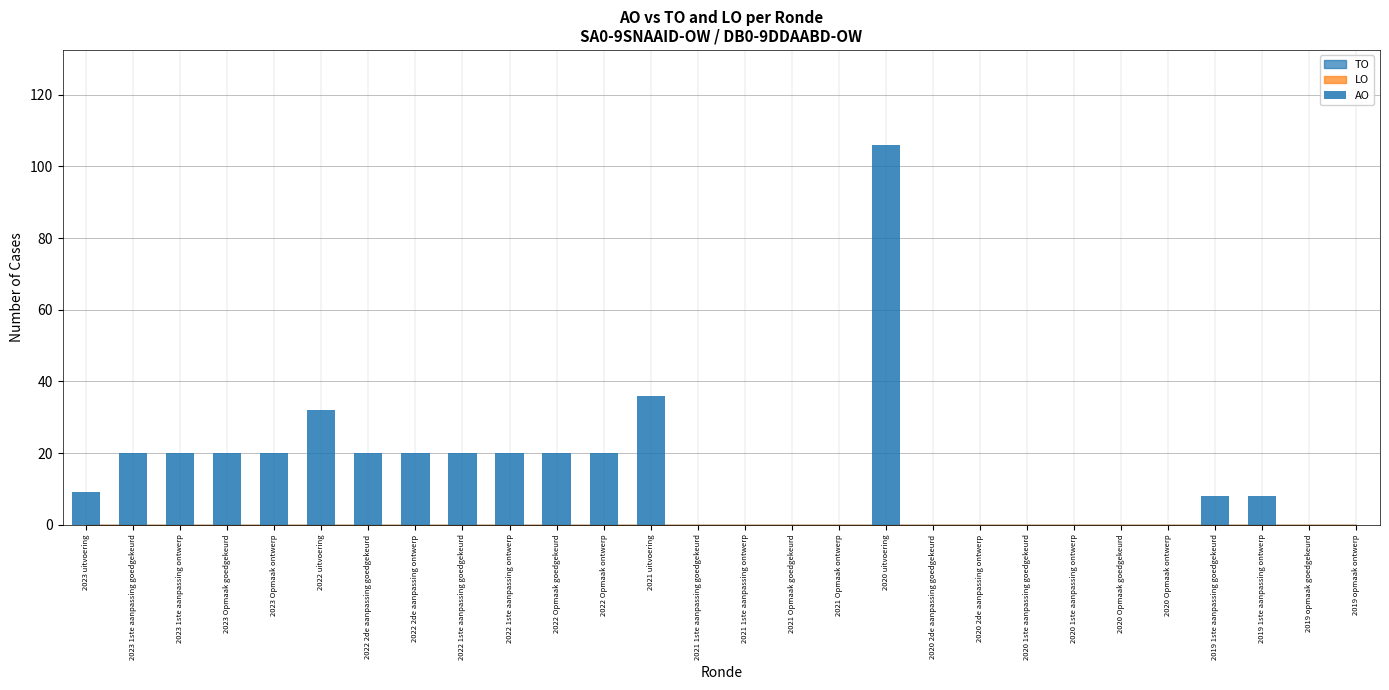

Between 2019 1ste aanpassing goedgekeurd and 2020 2de aanpassing goedgekeurd, which is larger?

2019 1ste aanpassing goedgekeurd